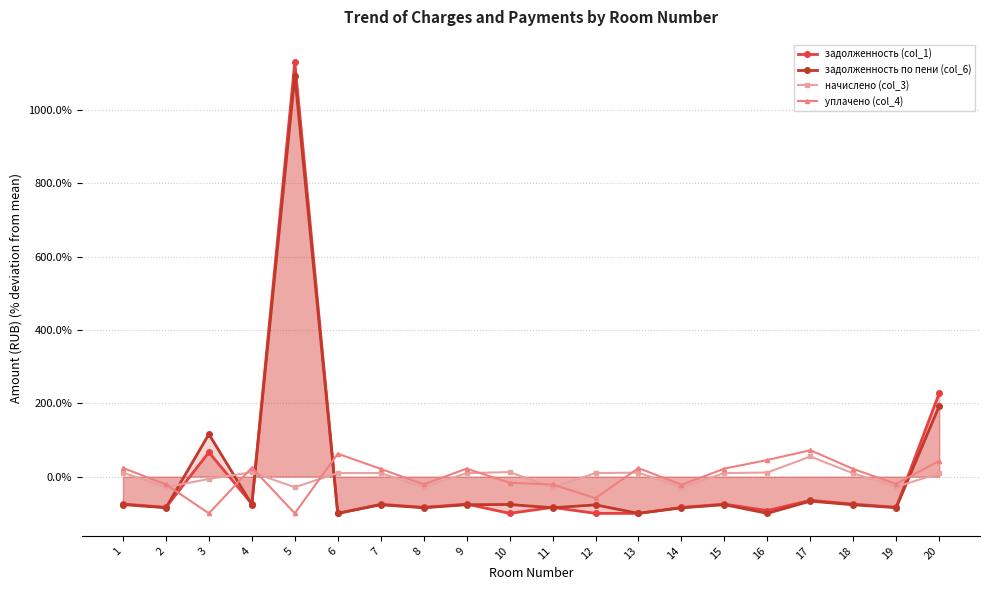

What value does the уплачено (col_4) series have at 3?

-100.0